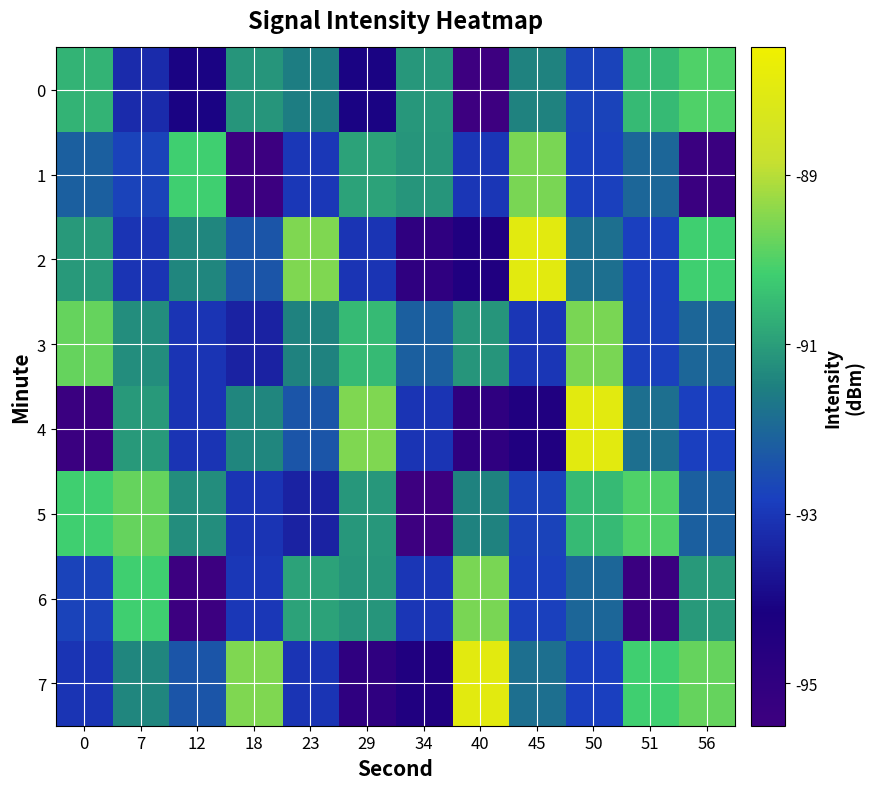

At which label does 2 first exceed -91?

23